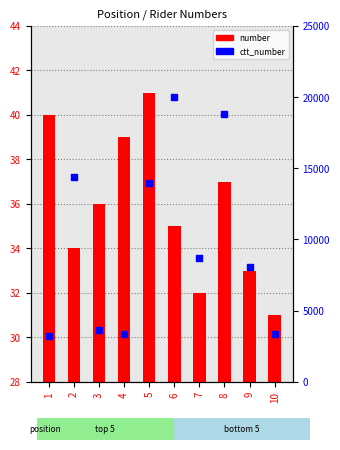

Which series reaches the minimum Y coordinate?

number